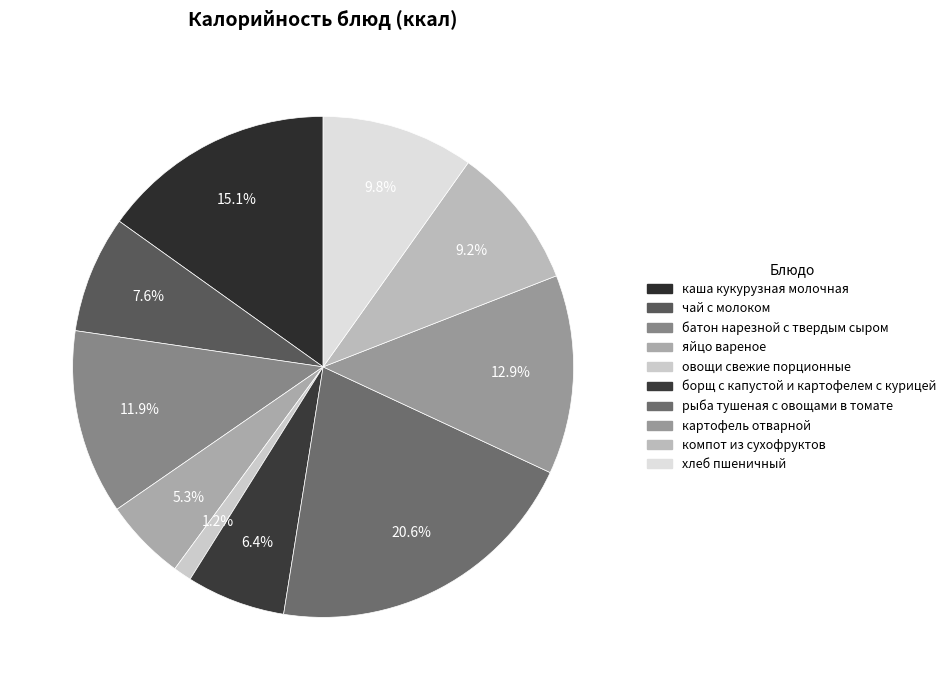

To the nearest percent, what is the combined percentage of компот из сухофруктов and хлеб пшеничный?

19%